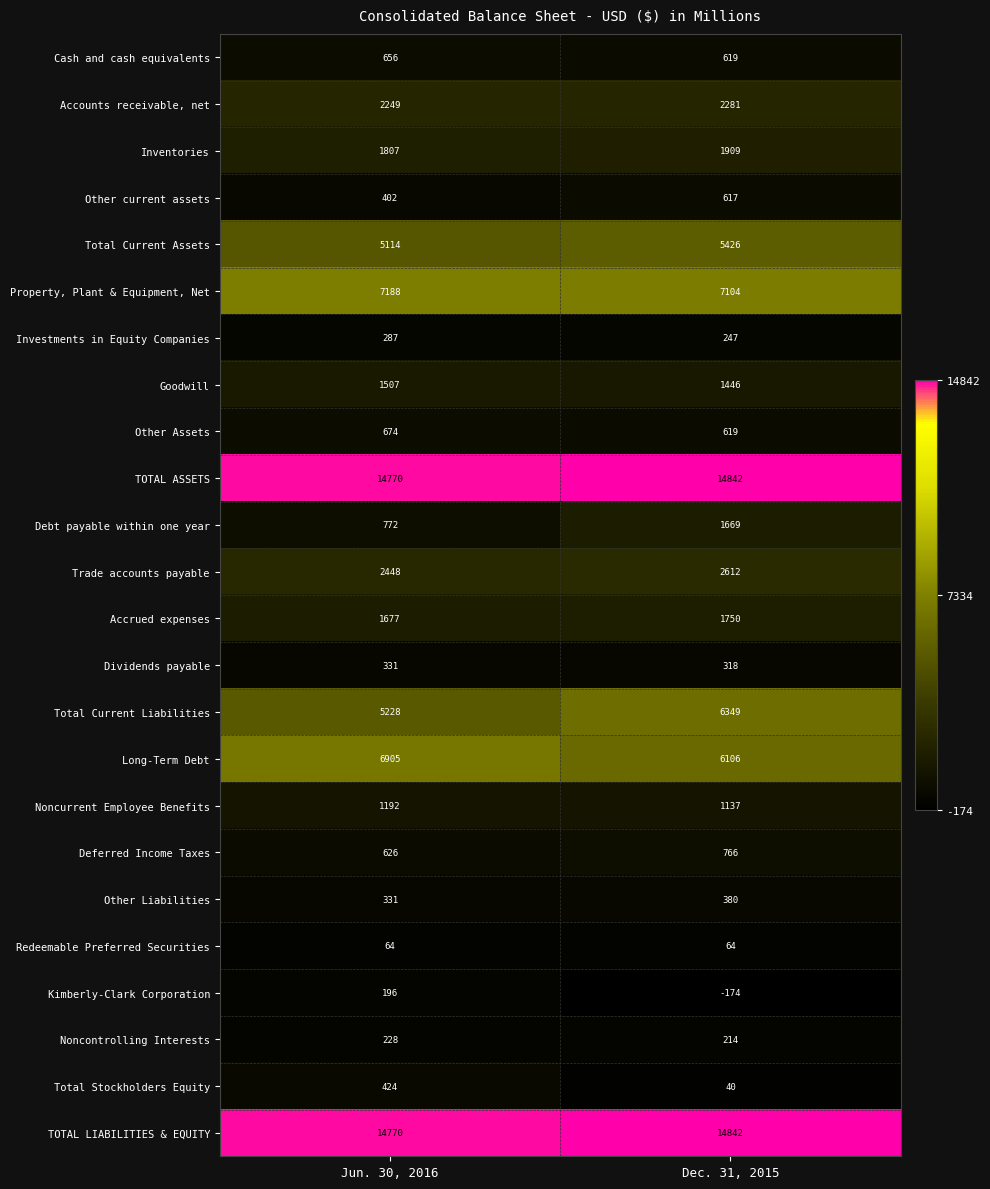

How many data points does each series have?

2